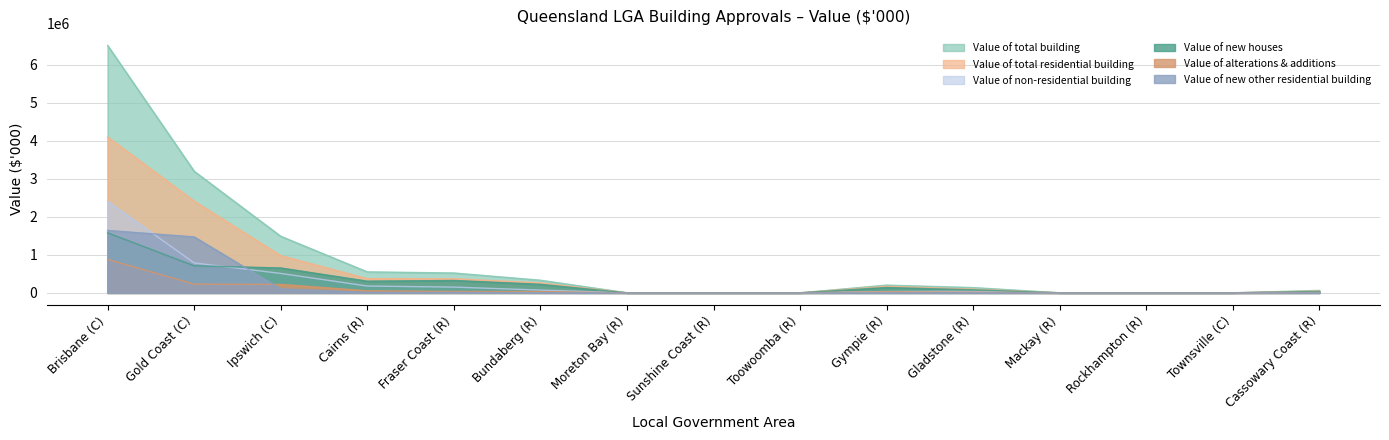

List the labels in order of Value of total residential building value, largest first.

Brisbane (C), Gold Coast (C), Ipswich (C), Cairns (R), Fraser Coast (R), Bundaberg (R), Gympie (R), Gladstone (R), Cassowary Coast (R), Moreton Bay (R), Sunshine Coast (R), Toowoomba (R), Mackay (R), Rockhampton (R), Townsville (C)